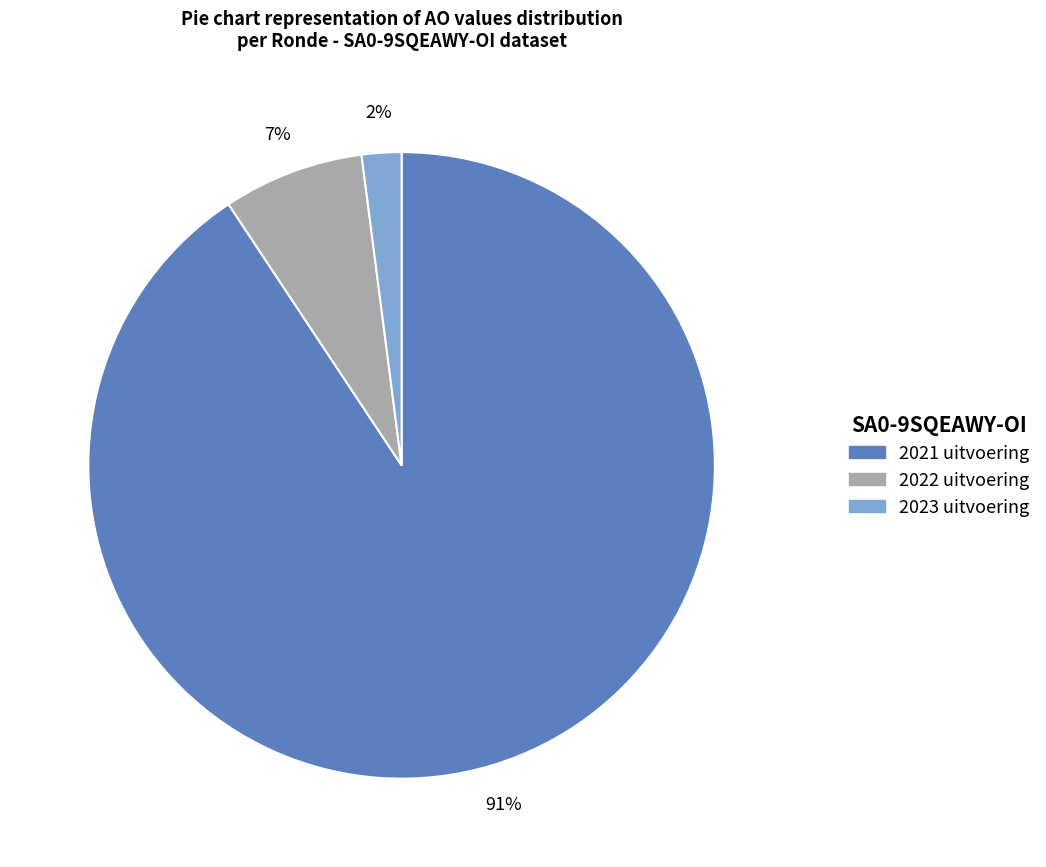

What is the ratio of the value at 2023 uitvoering to the value at 2022 uitvoering?

0.3